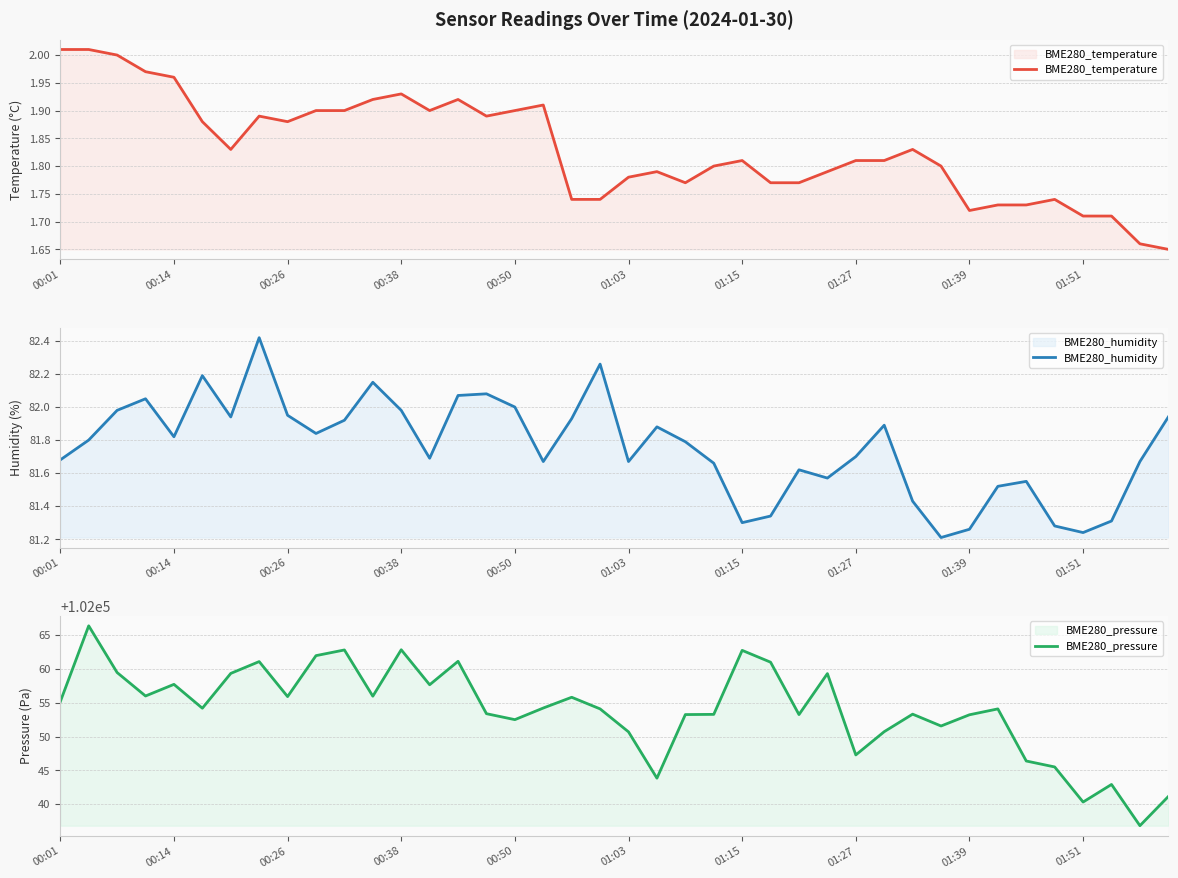

What is the total value across all series at 25?

102144.1